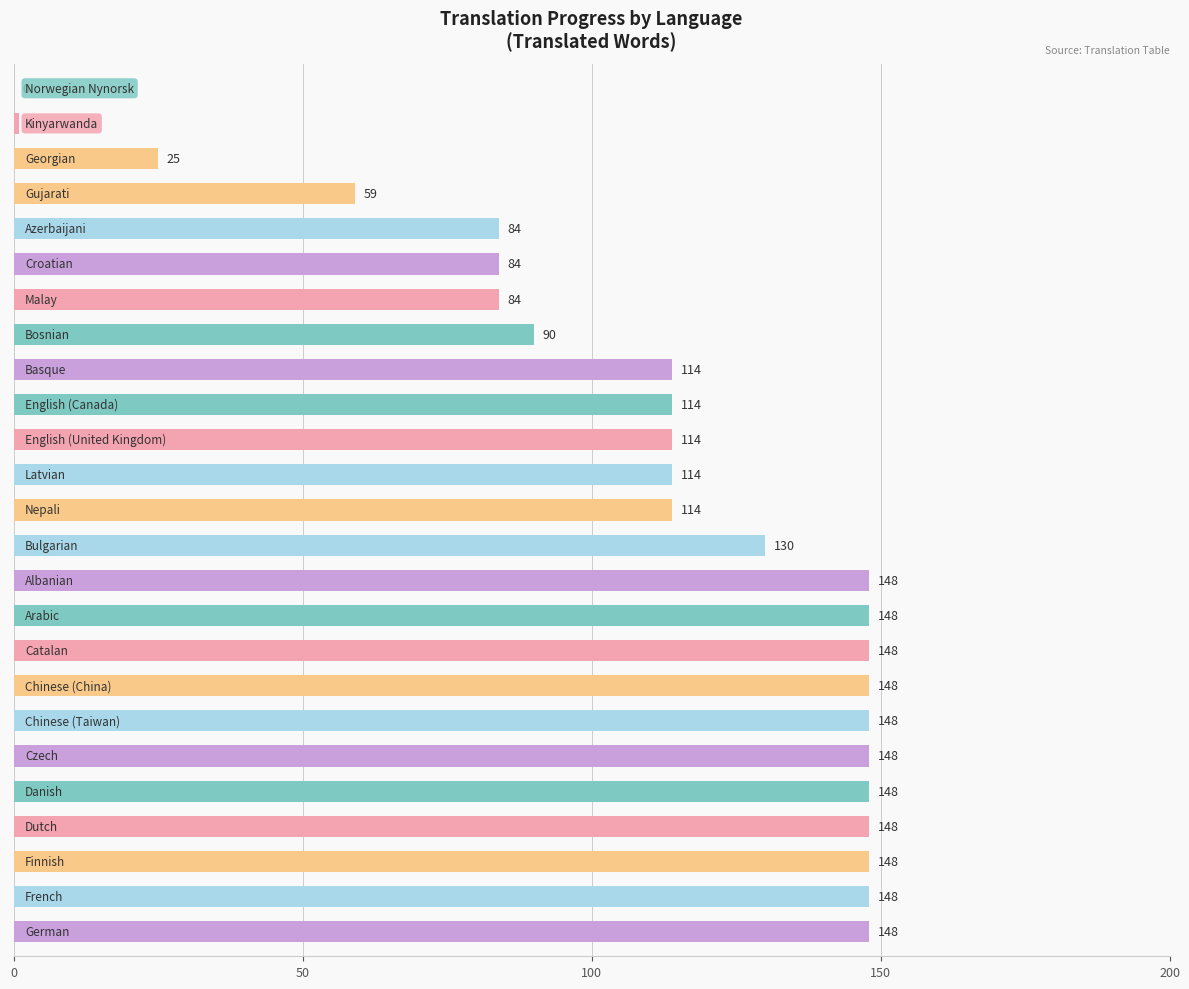

What is the maximum value shown in the chart?

148